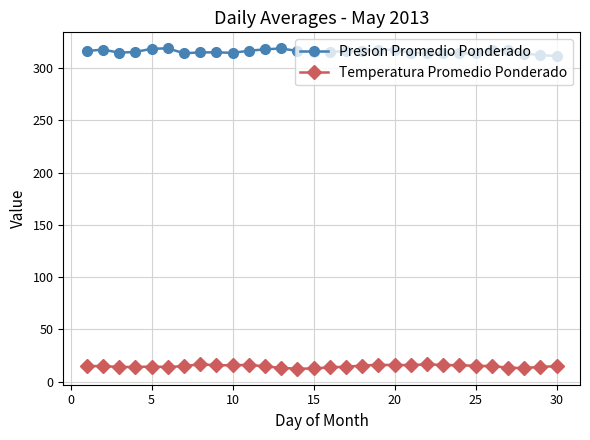

At how many categories does at least one series exceed 166?

30